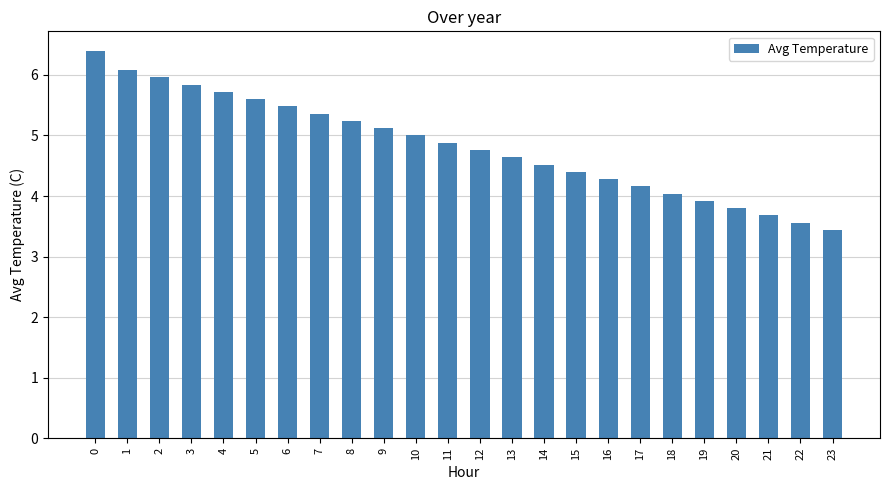

How many values are below 4?

5